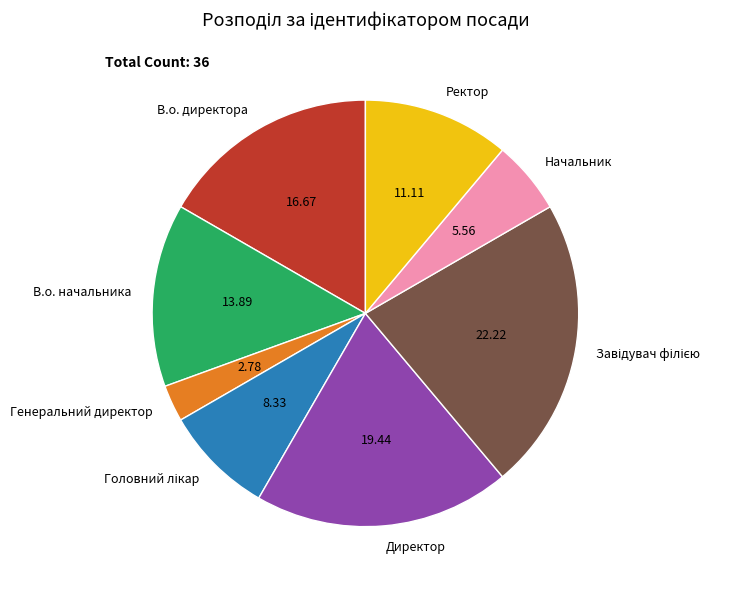

How many slices are in this pie chart?

8